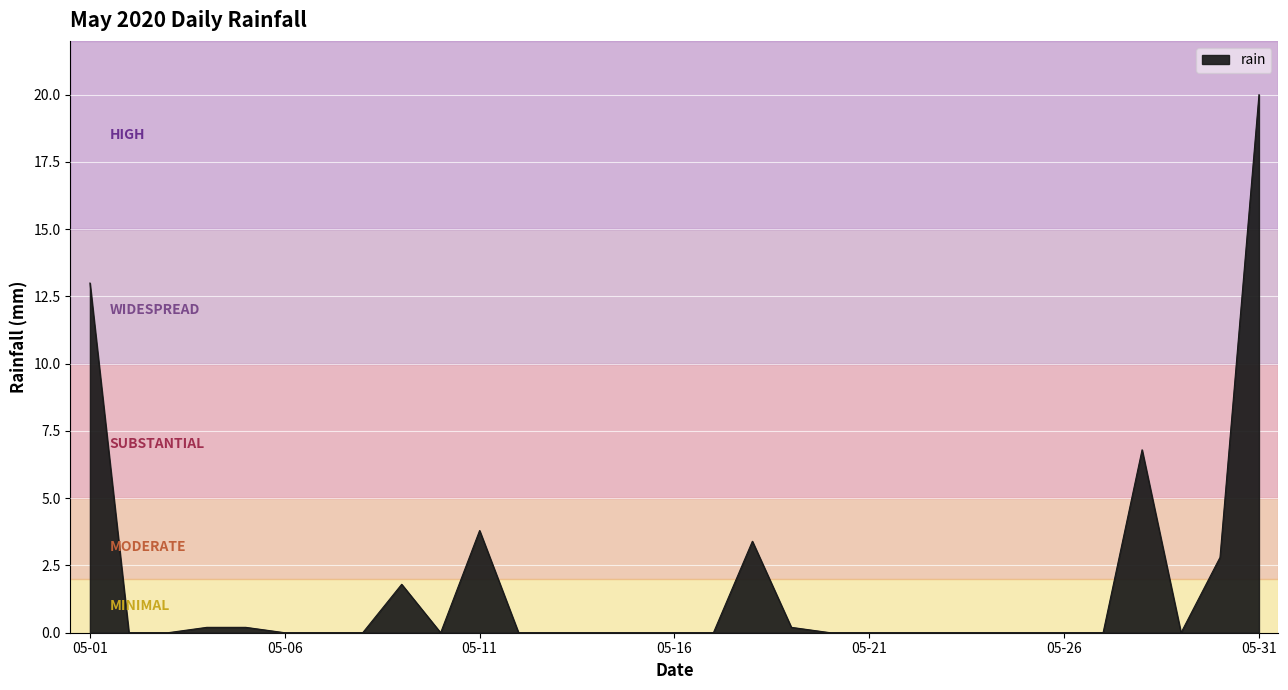

What is the maximum value shown in the chart?

20.0